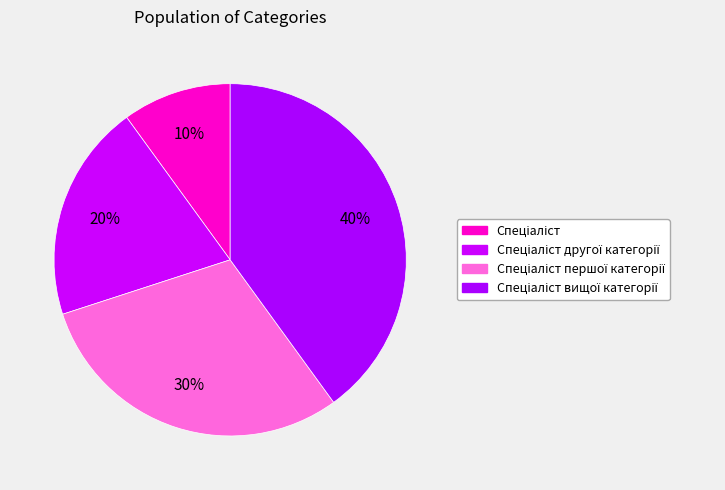

To the nearest percent, what is the average slice percentage?

25%